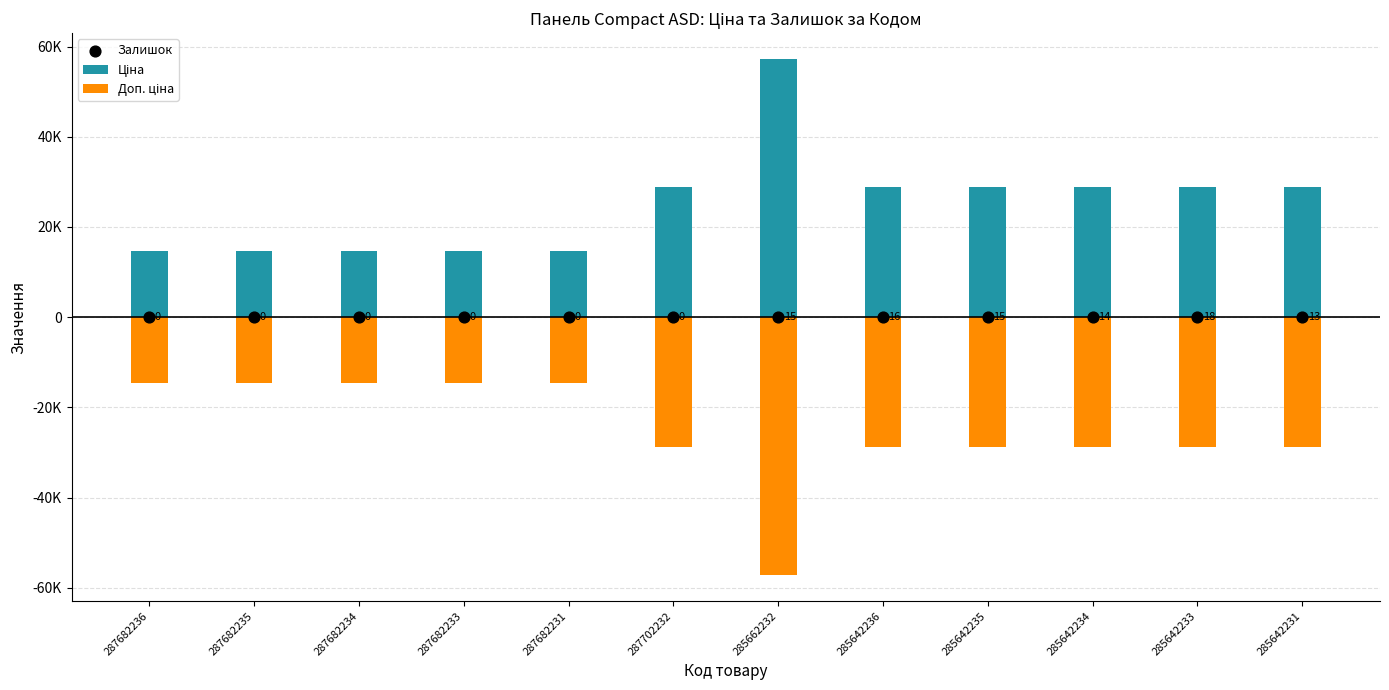

Which series reaches the minimum Y coordinate?

Доп. ціна